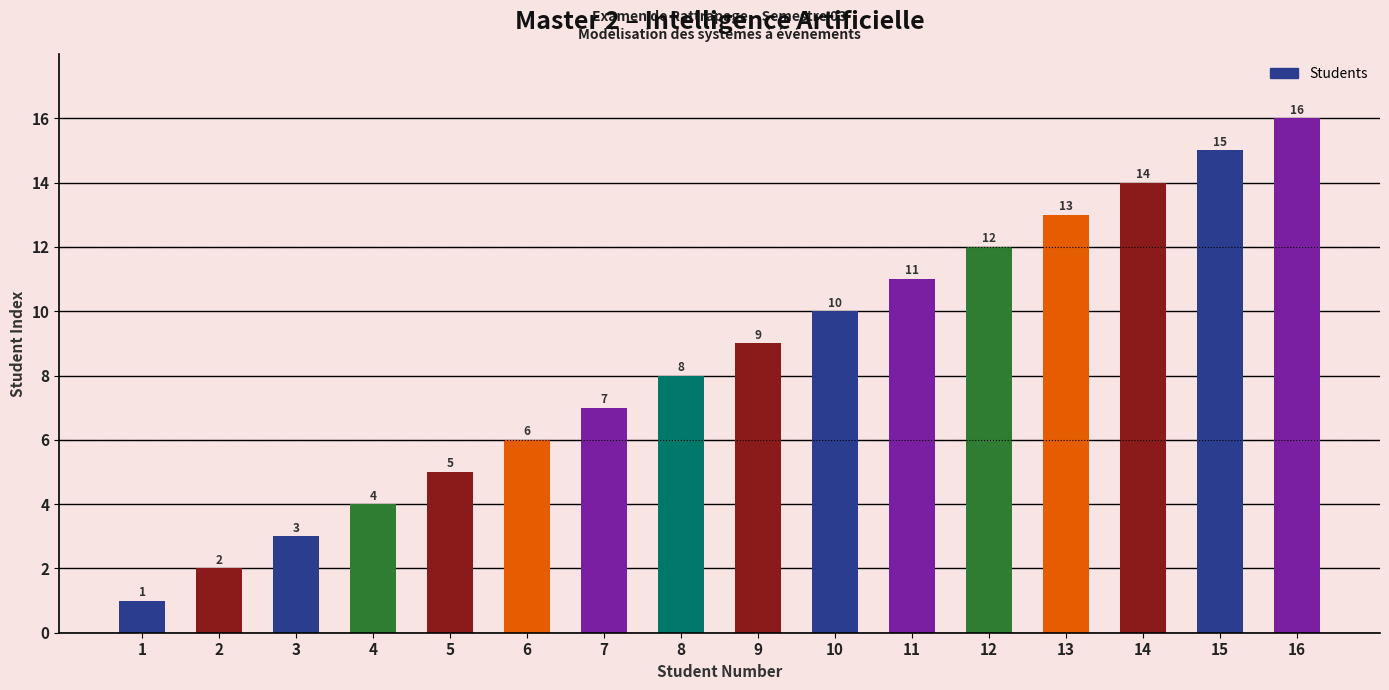

Does the chart contain any negative values?

No